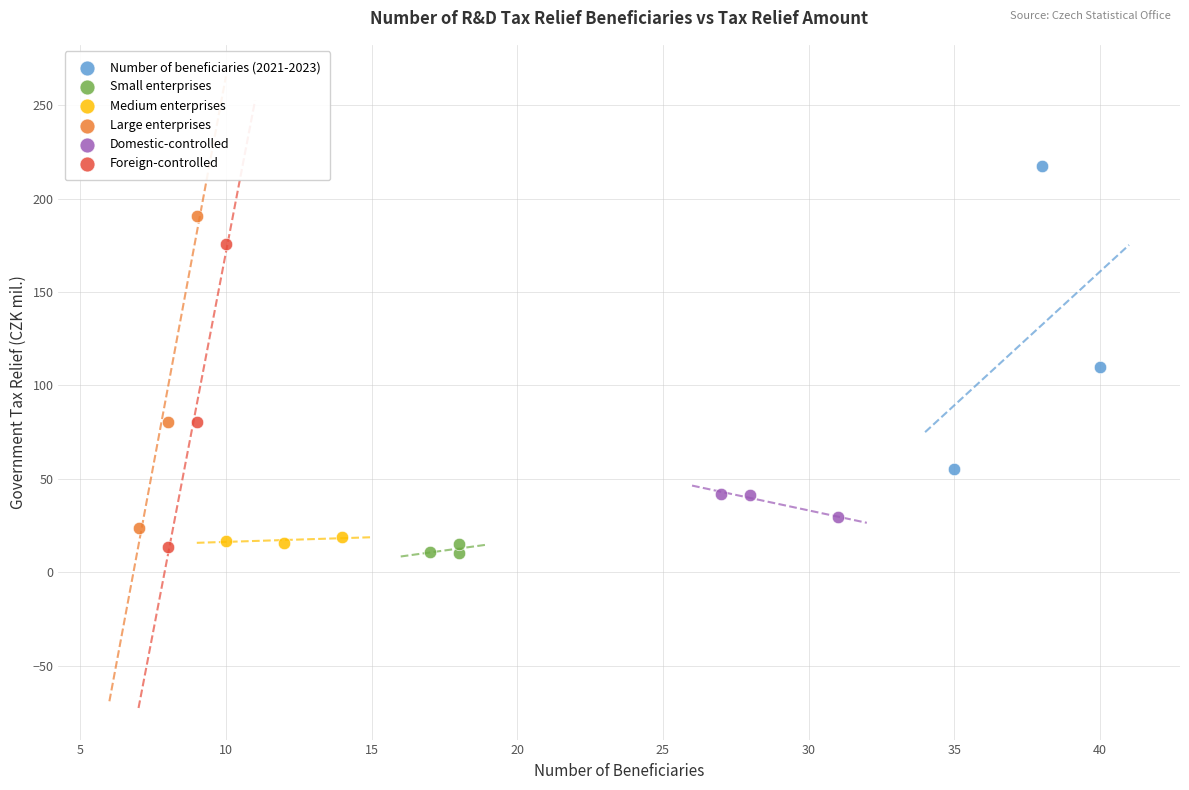

Which series has the largest Y range (max minus min)?

Large enterprises